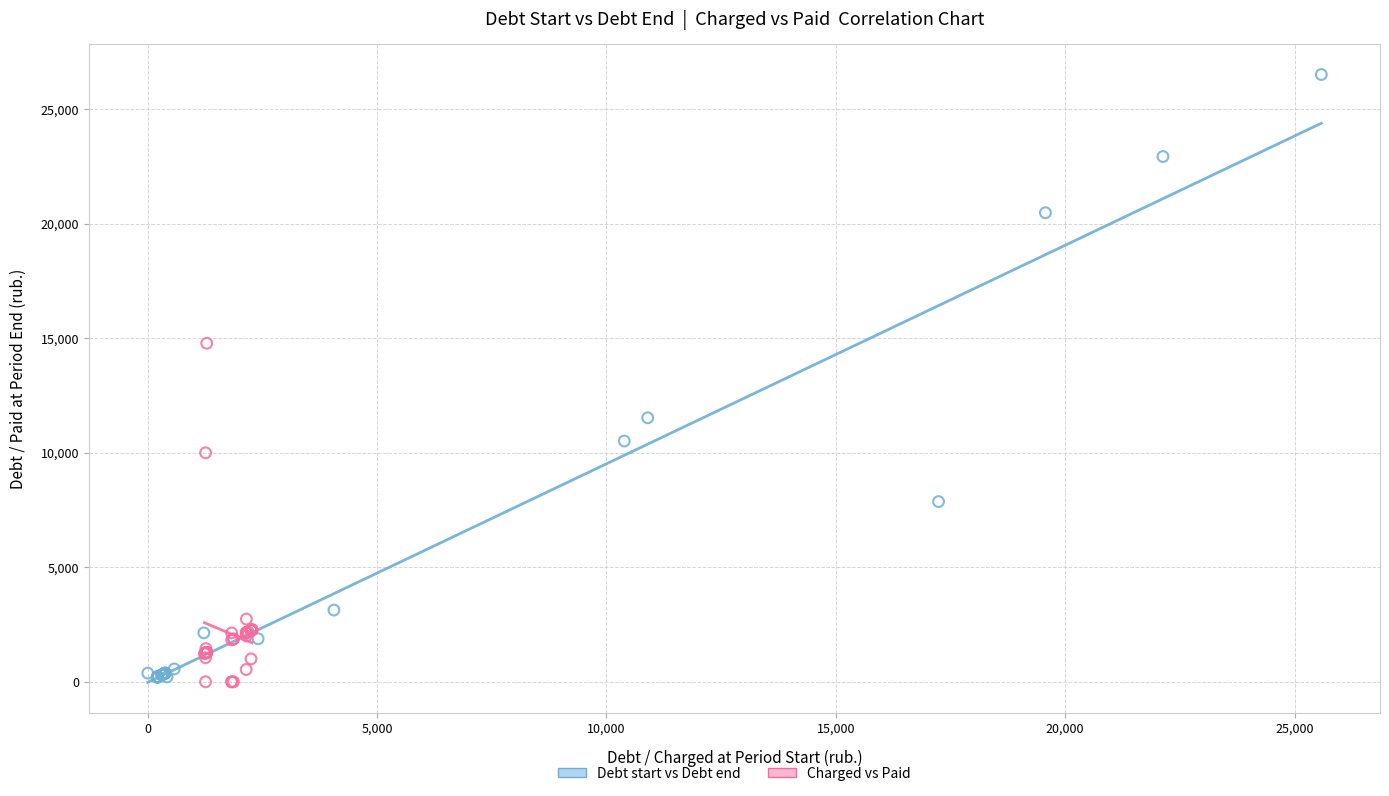

Which series reaches the maximum Y coordinate?

Debt start vs Debt end